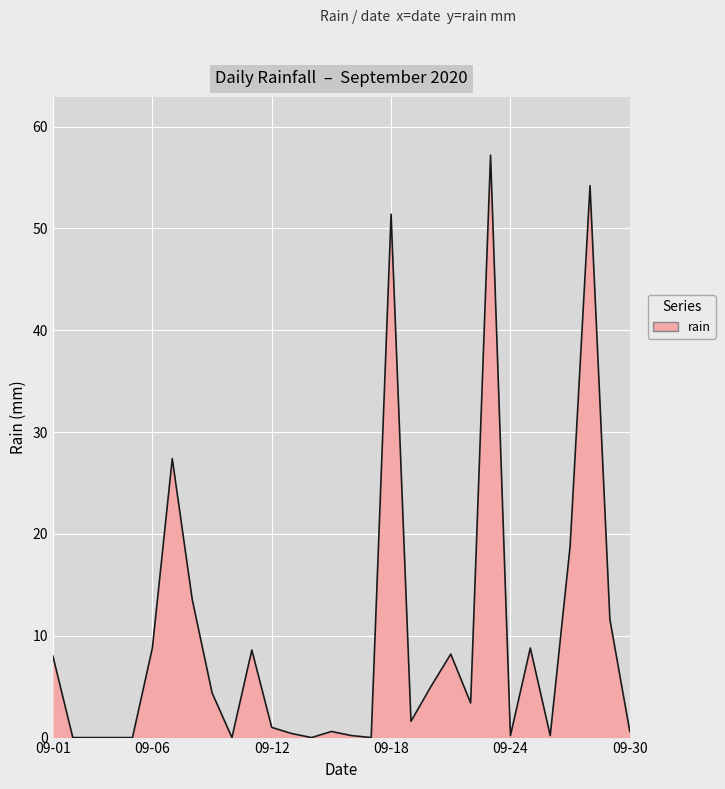

How many lines are shown in the chart?

1